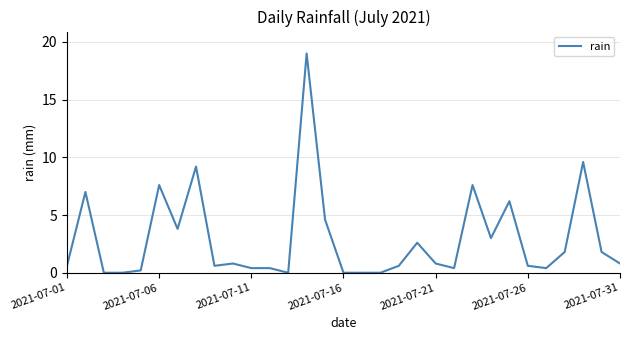

Does the chart have visible grid lines?

Yes